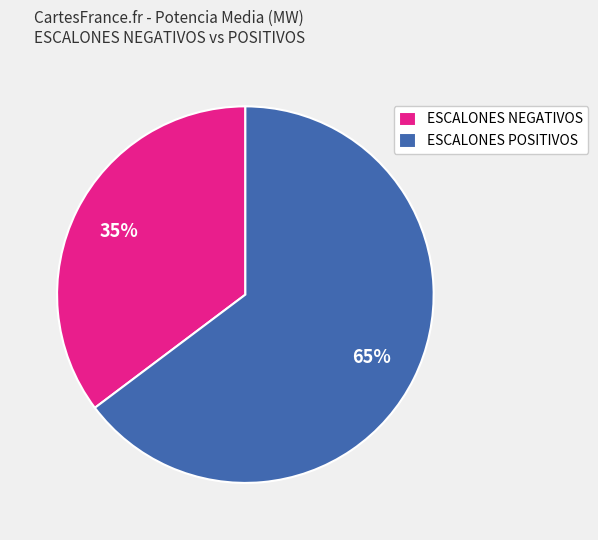

The ESCALONES POSITIVOS slice represents 65% of the pie. True or false?

True